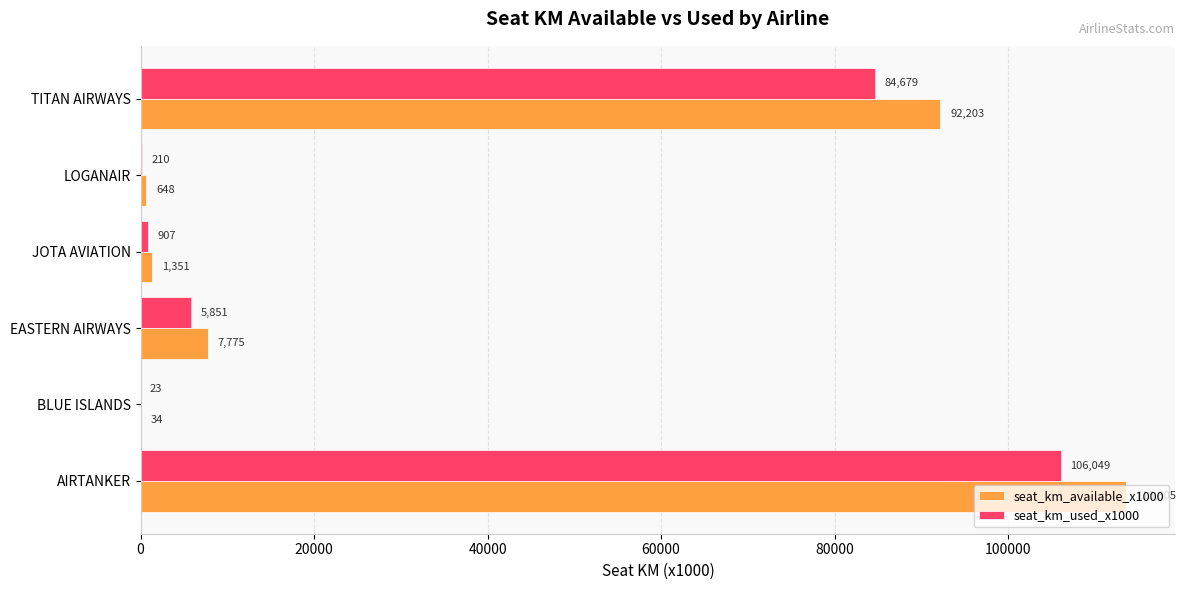

True or false: seat_km_used_x1000 has a value of 84679 at TITAN AIRWAYS.

True